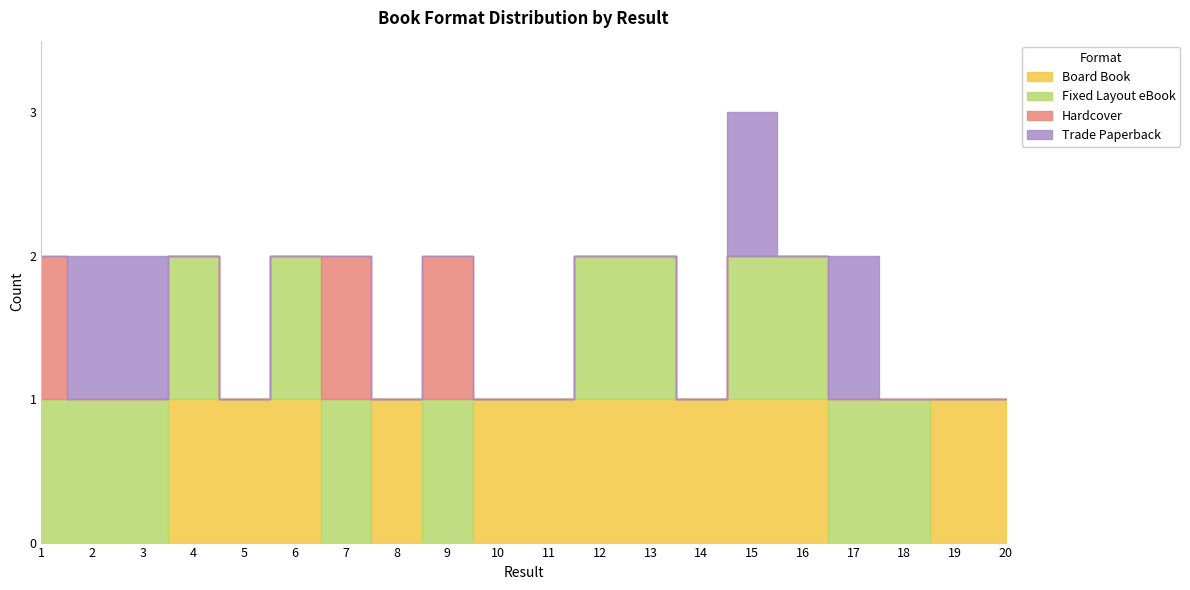

Count the number of categories in the chart.

20